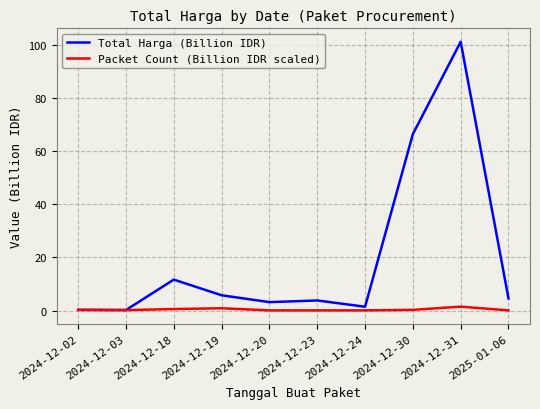

Which series has the largest total across all categories?

Total Harga (Billion IDR)